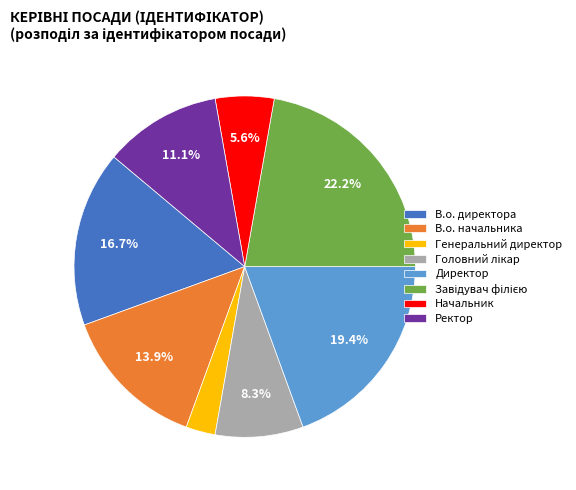

Approximately how many times larger is the value at В.о. начальника compared to В.о. директора?

0.8